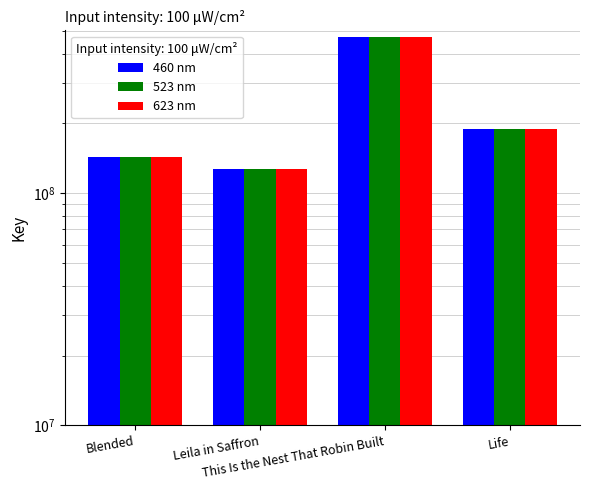

Does the chart contain stacked bars?

No